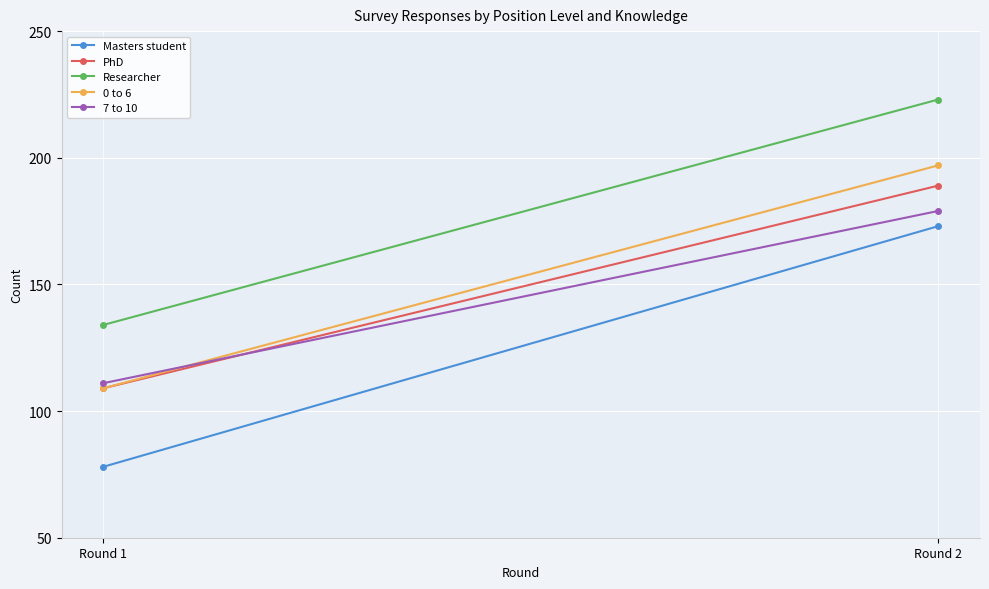

Which series changed the most between Round 1 and Round 2?

Masters student